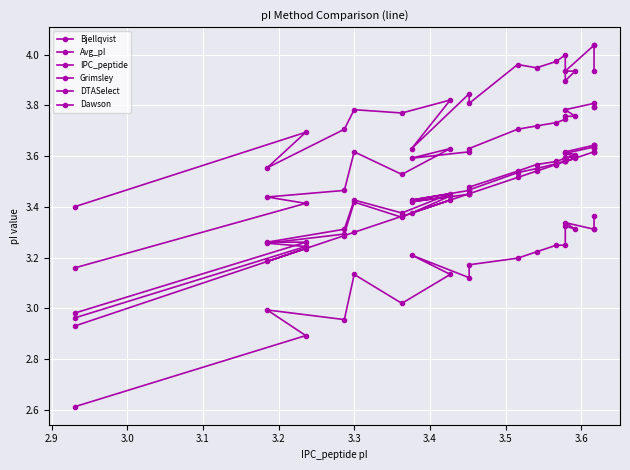

True or false: Avg_pI and Dawson cross at least once.

False